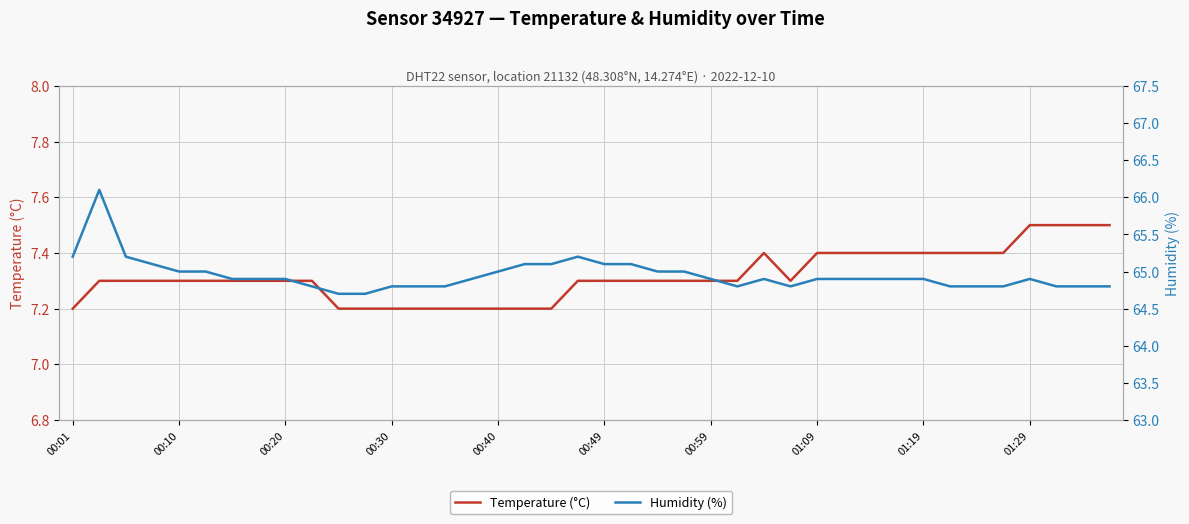

What is the value of the Temperature (°C) point at the 19th from the left?

7.2